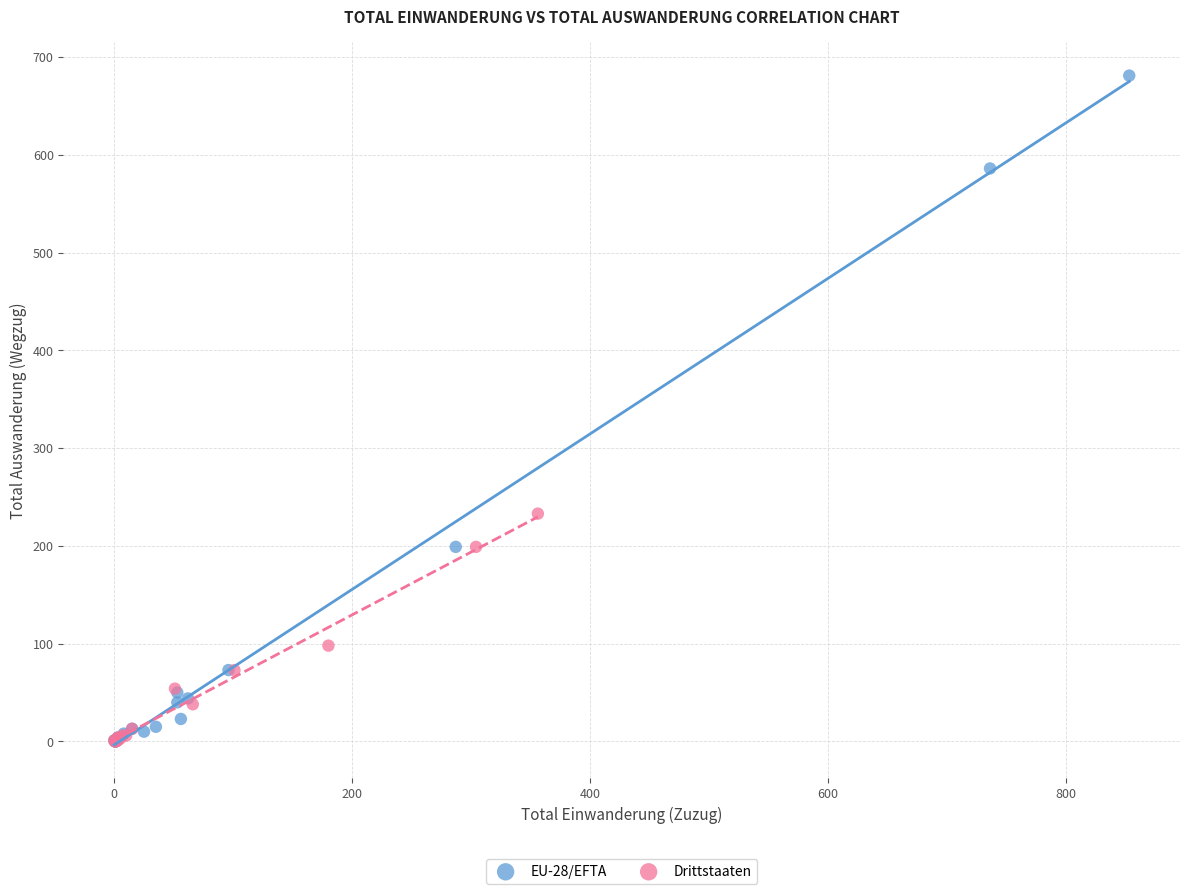

Which series has the widest spread of Y values?

EU-28/EFTA